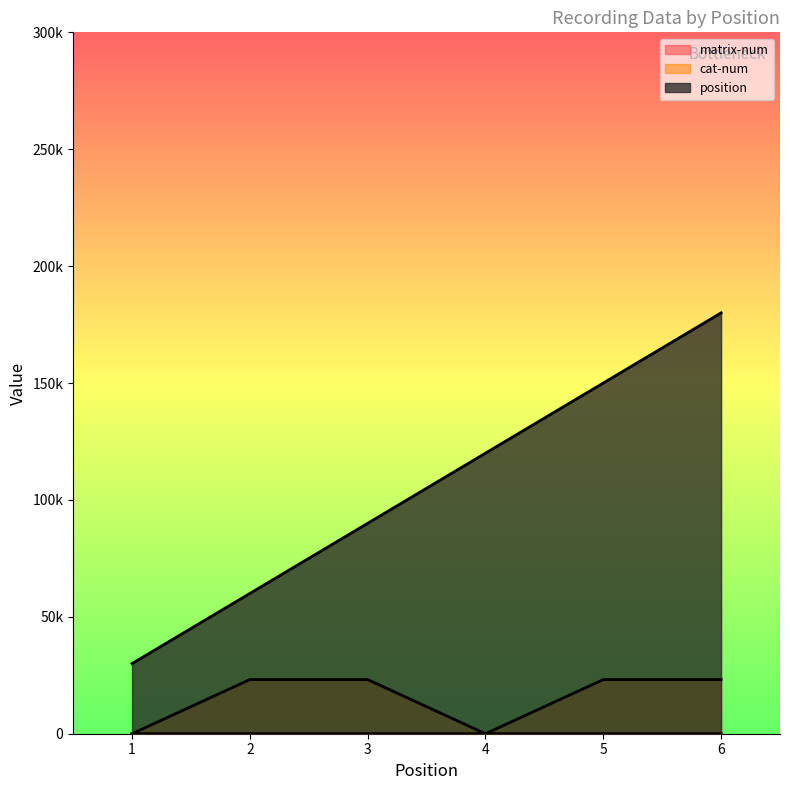

How many lines are shown in the chart?

3